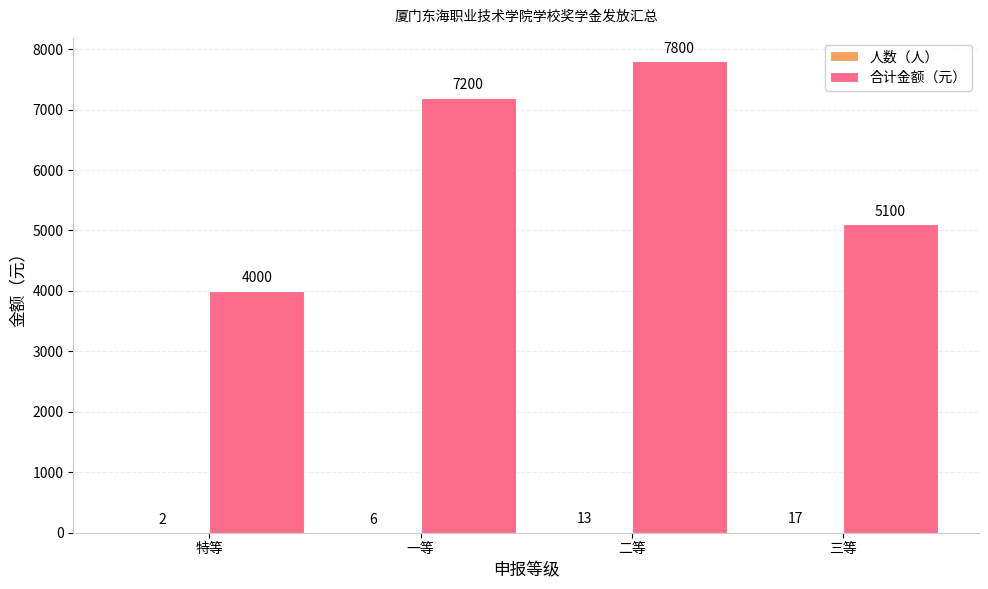

How many 合计金额（元） values are between 5100 and 7800?

3